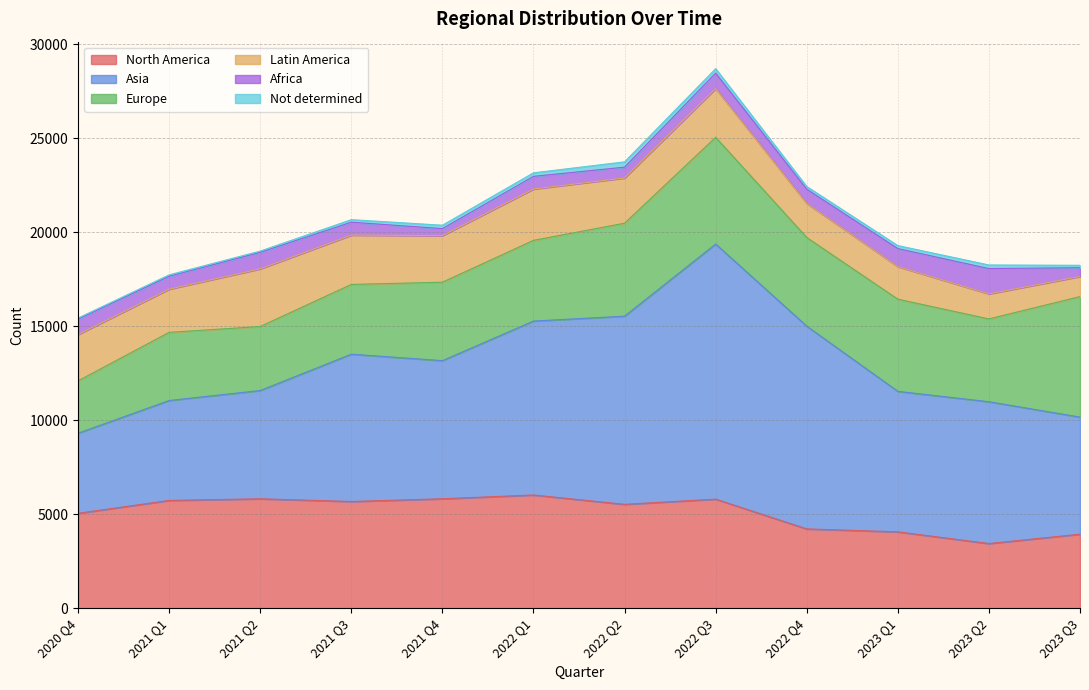

Reading left to right, list all the values displayed in this chart.

North America: 5052	5735	5823	5679	5824	6025	5528	5805	4222	4065	3443	3941
Asia: 4258	5315	5758	7834	7345	9249	10006	13566	10782	7471	7542	6226
Europe: 2783	3624	3404	3709	4171	4292	4944	5675	4714	4902	4403	6408
Latin America: 2466	2296	3066	2621	2477	2730	2405	2592	1813	1734	1330	1071
Africa: 817	686	878	689	374	673	575	821	757	957	1348	464
Not determined: 56	76	67	135	180	188	283	238	141	159	191	130